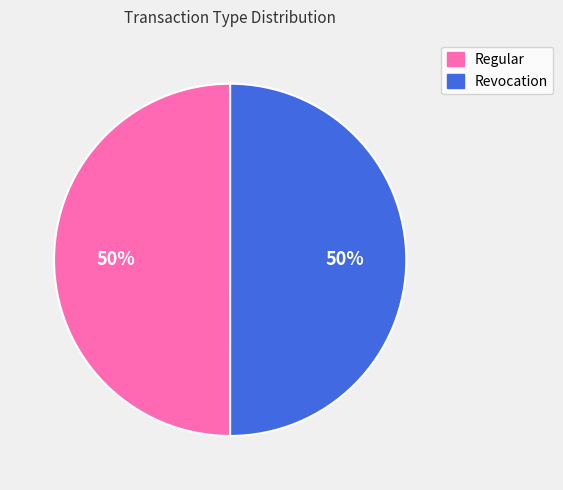

What is the ratio of the value at Regular to the value at Revocation?

1.0